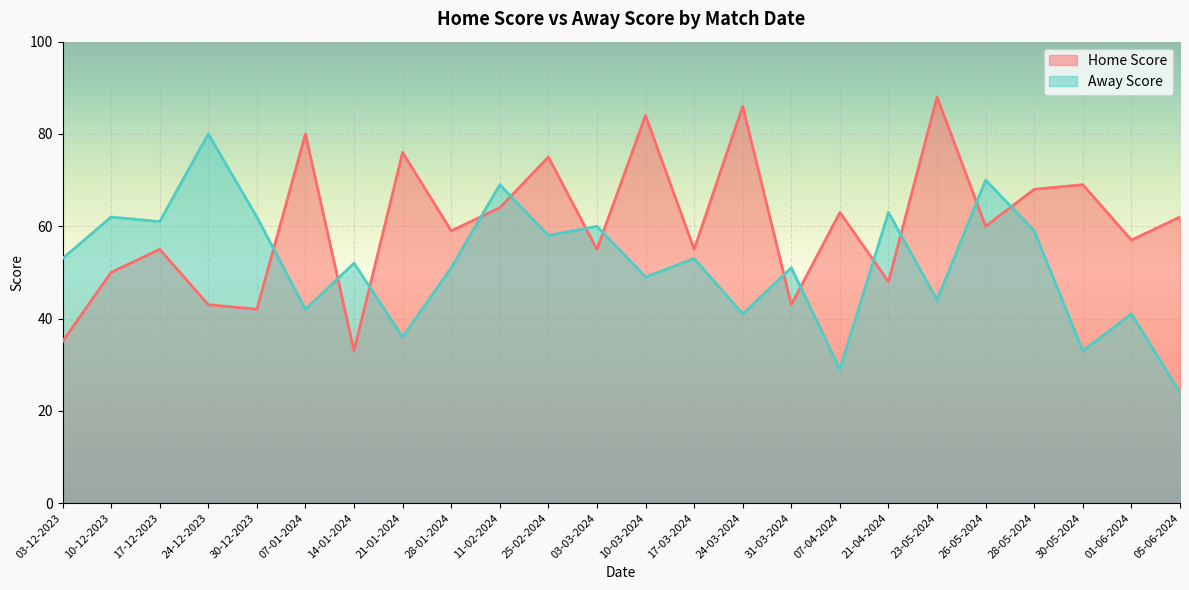

How many lines are shown in the chart?

2